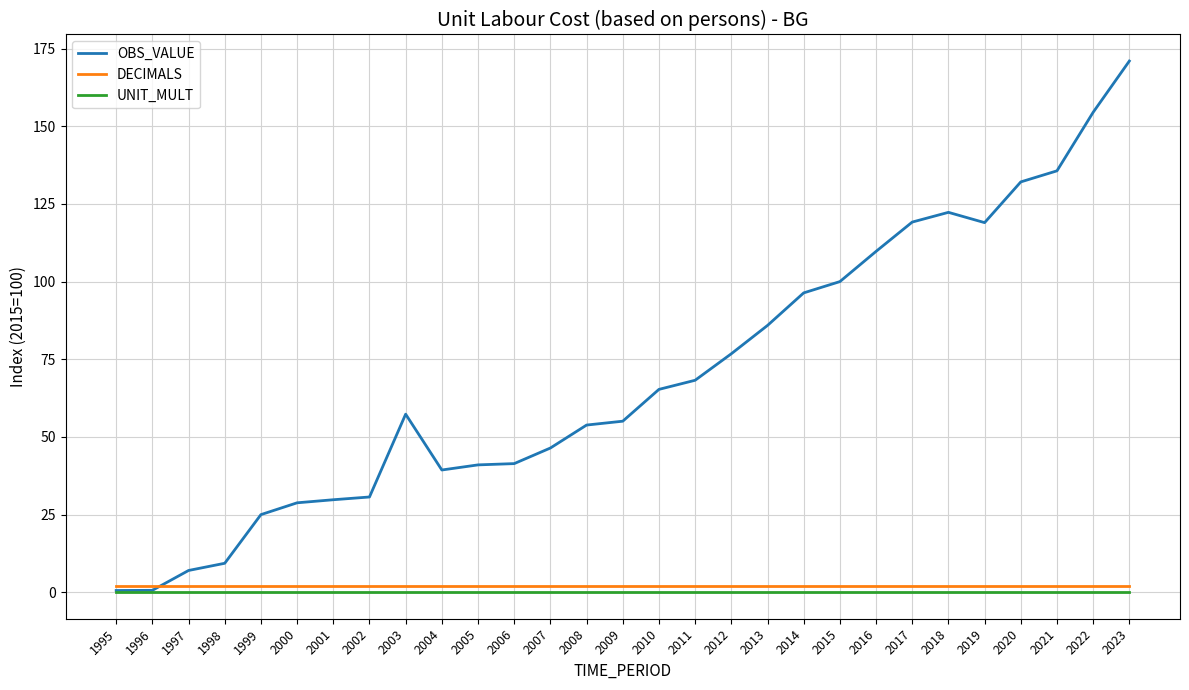

True or false: DECIMALS and UNIT_MULT intersect in this chart.

False